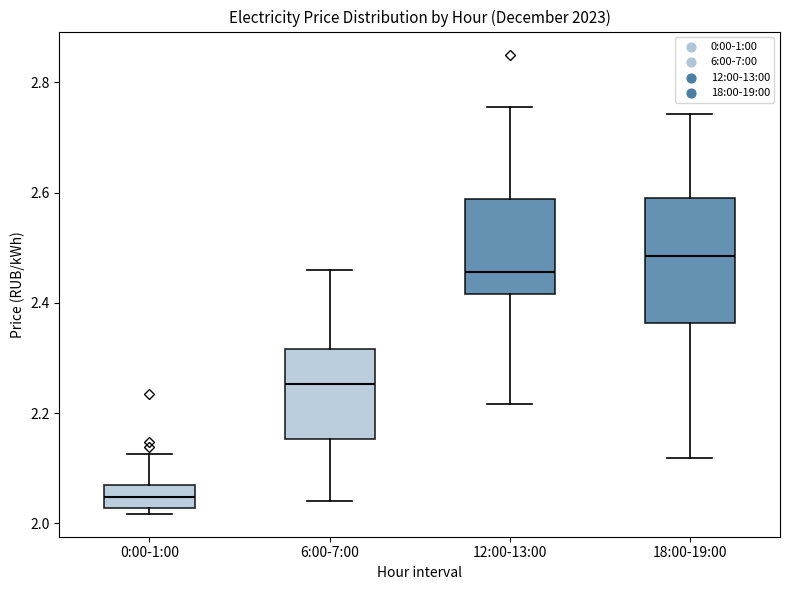

Reading left to right, read every box against the y-axis: the position of its median line, the range the box covers, and the ends of its whiskers. The values are not printed on the chart, so give them approximately, as read against the axis.

0:00-1:00: median 2.04, box 2.02 to 2.08, whiskers 2.02 (just below the box's lower edge) to 2.12
6:00-7:00: median 2.26, box 2.16 to 2.32, whiskers 2.04 to 2.46
12:00-13:00: median 2.46, box 2.42 to 2.58, whiskers 2.22 to 2.76
18:00-19:00: median 2.48, box 2.36 to 2.60, whiskers 2.12 to 2.74